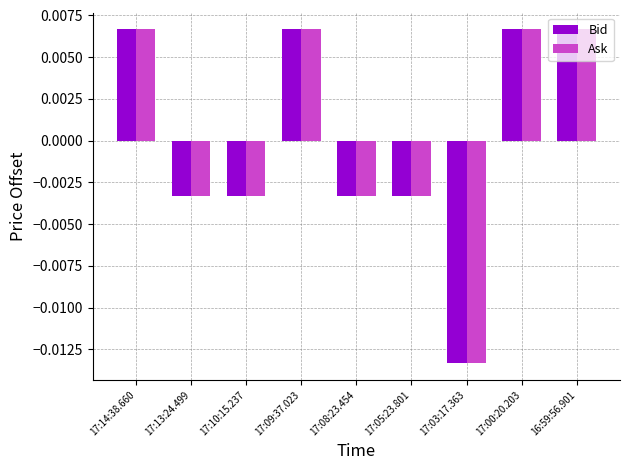

What is the label of the 3rd bar from the left?

17:10:15.237